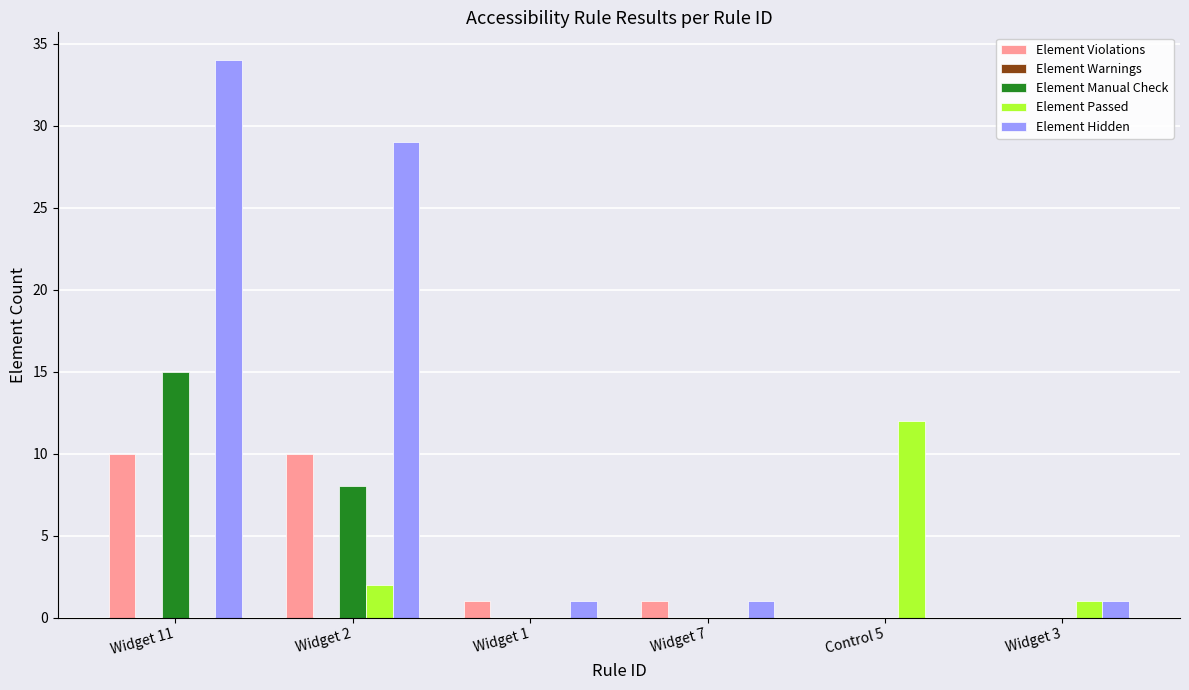

What is the sum of all Element Hidden values?

66